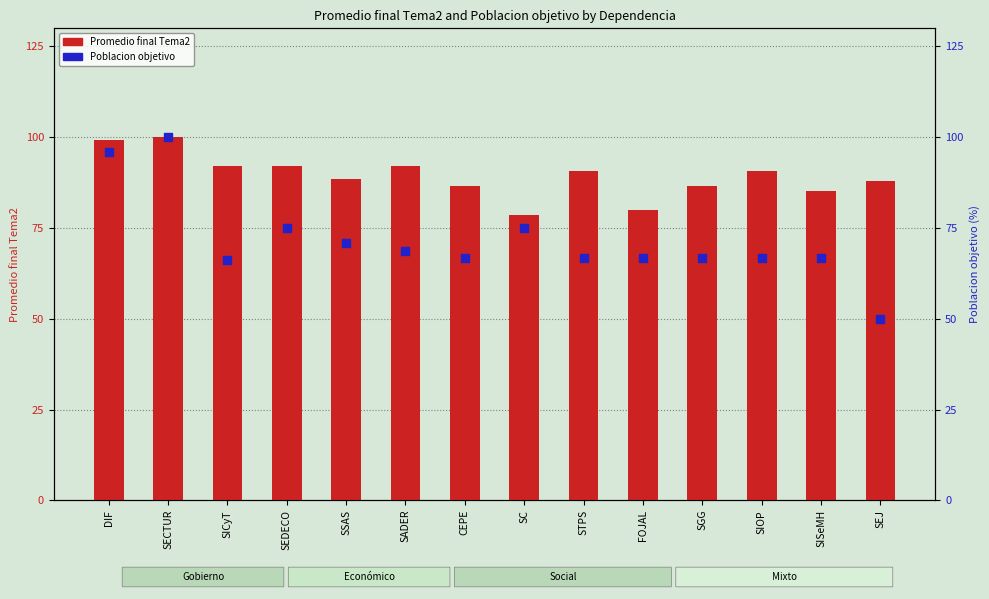

Which series contains the lowest Y value?

Poblacion objetivo